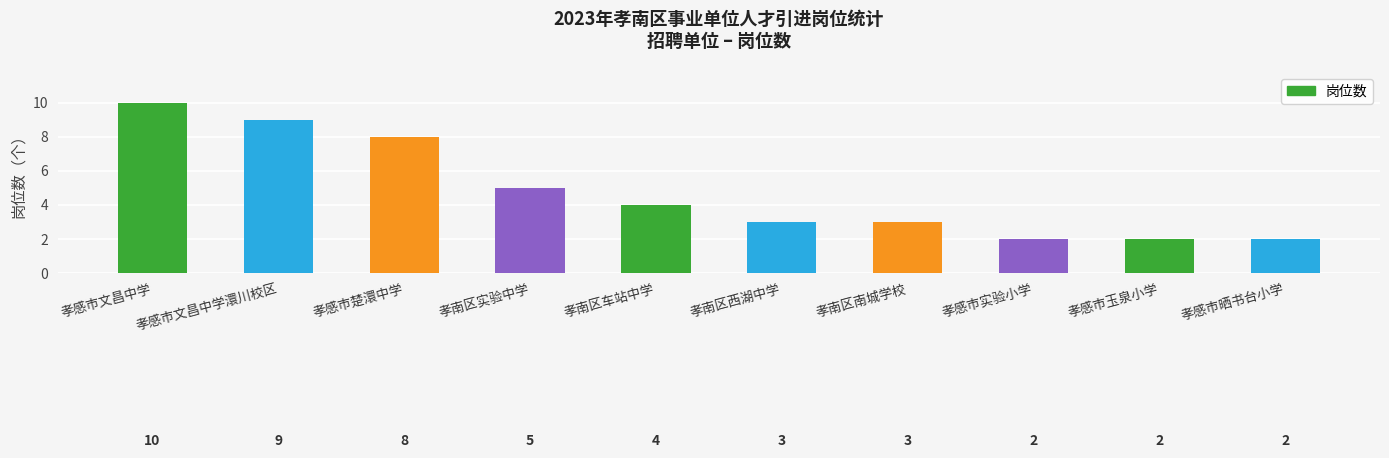

Are the bars grouped side by side (vs. stacked)?

No